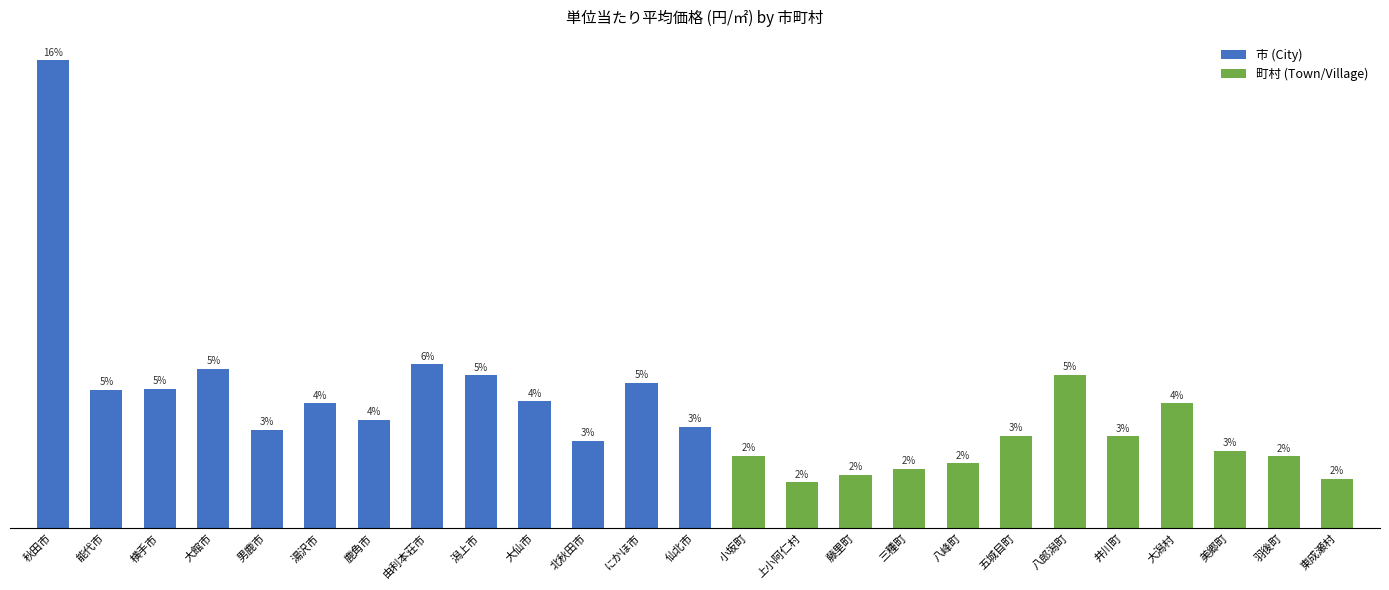

What is the label of the 25th bar from the right?

秋田市